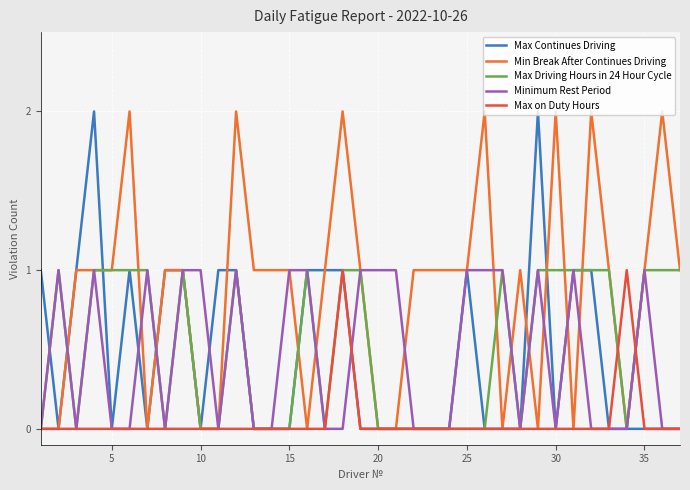

What is the maximum value shown in the chart?

2